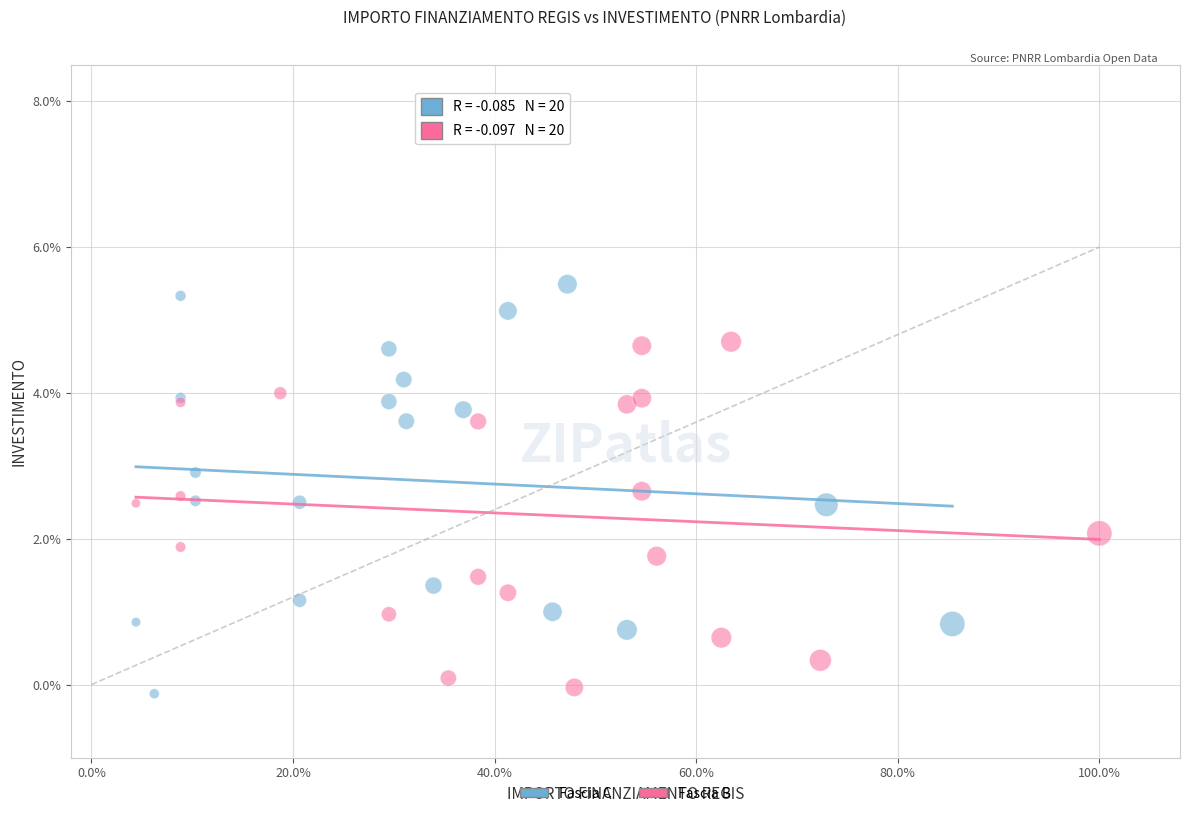

Which series has the largest Y range (max minus min)?

Fascia C